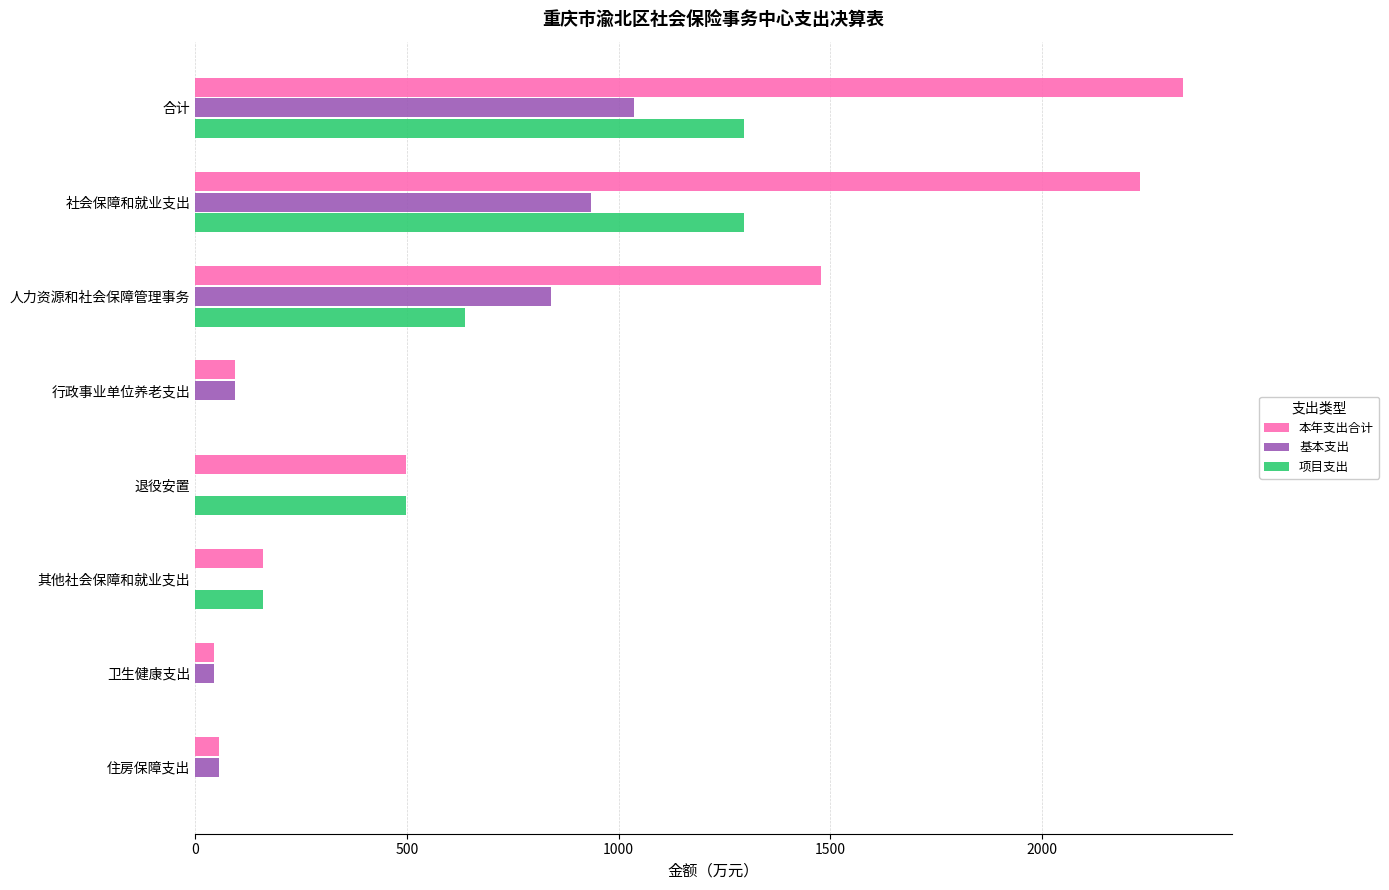

What is the sum of all 项目支出 values?

3886.5